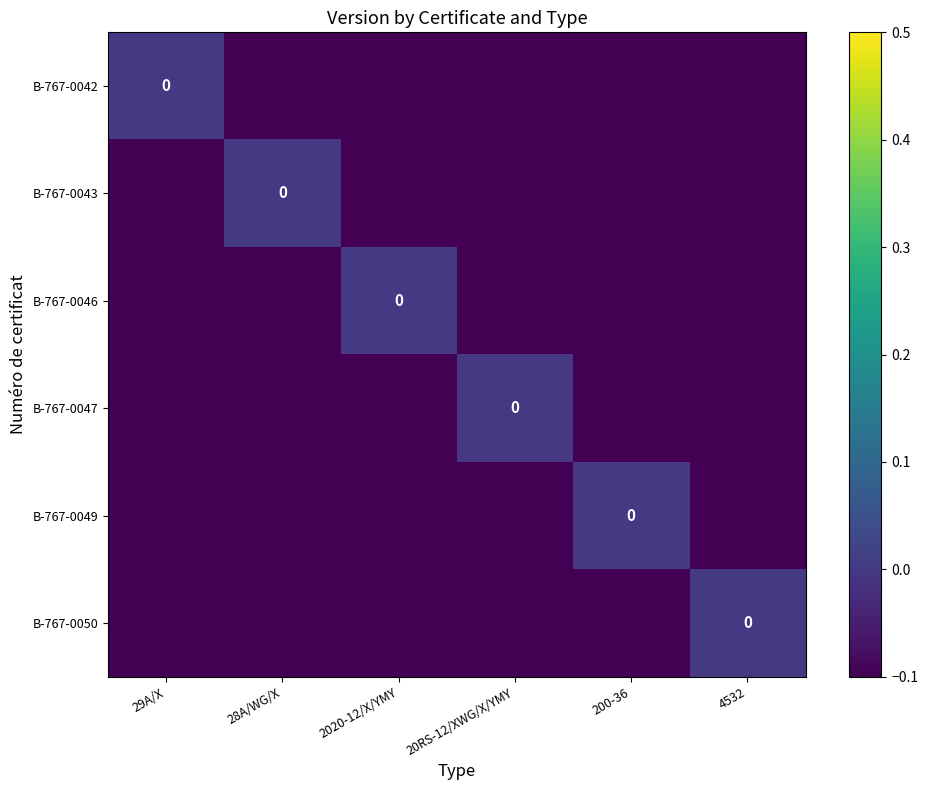

Count the B-767-0049 values in the range 0 to 1.

1